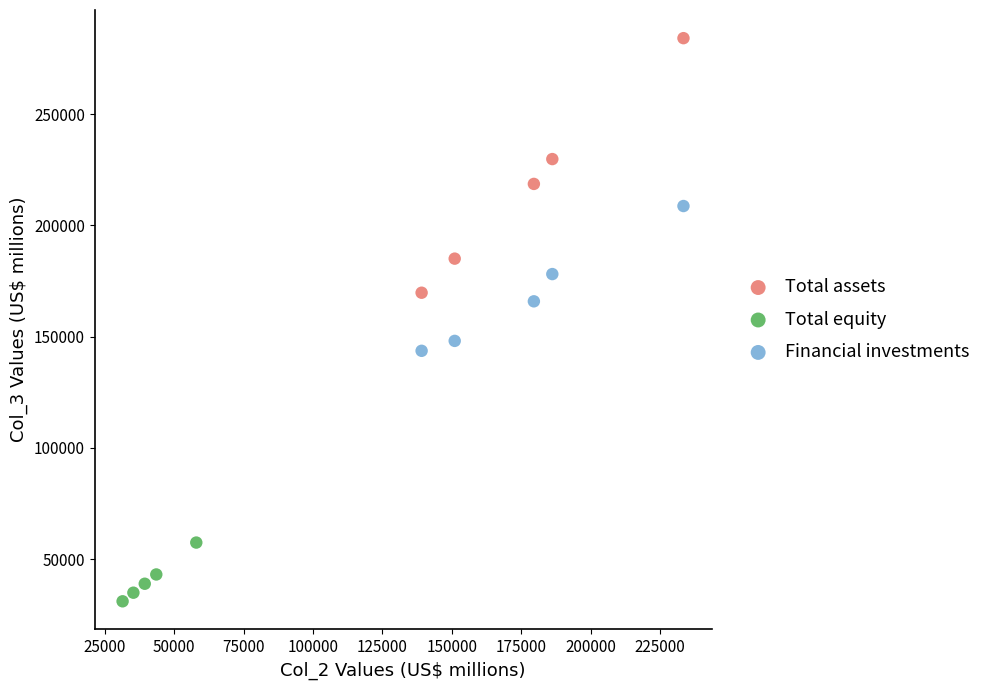

Which series contains the highest Y value?

Total assets